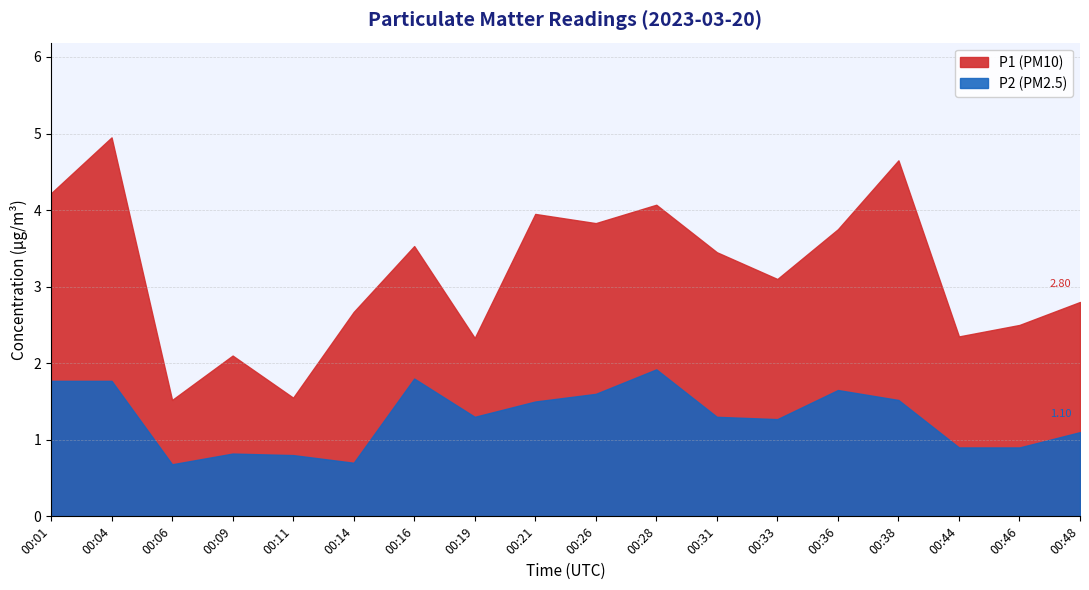

How many interior local peaks does the P2 series have?

4